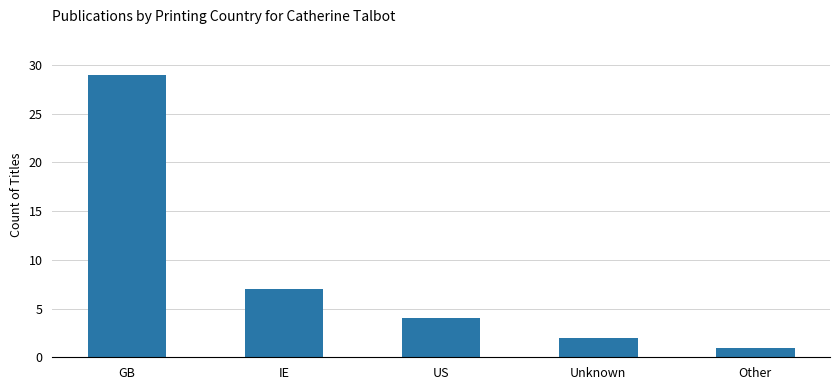

What is the change in value from US to Unknown?

-2